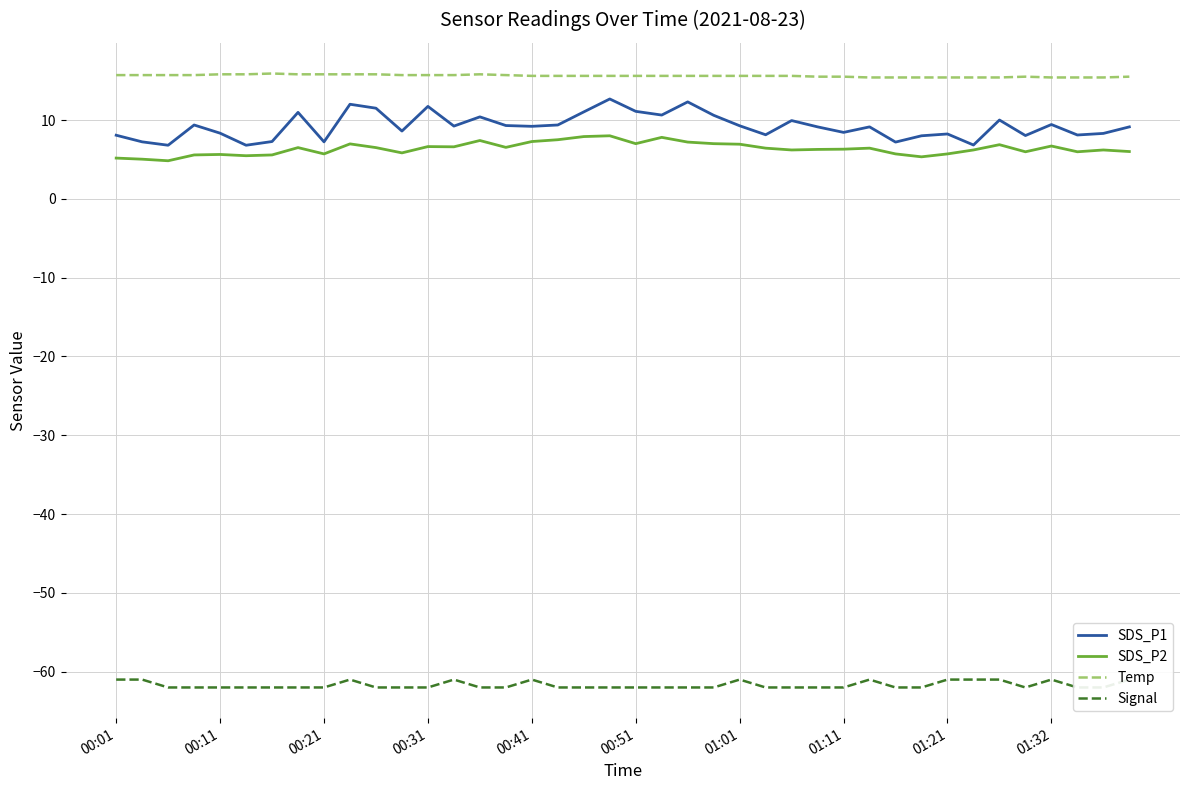

Reading left to right, list all the values displayed in this chart.

SDS_P1: 8.1	7.2	6.8	9.4	8.3	6.8	7.3	11.0	7.2	12.0	11.5	8.6	11.7	9.2	10.4	9.3	9.2	9.4	11.0	12.7	11.1	10.6	12.3	10.6	9.3	8.1	9.9	9.1	8.4	9.1	7.2	8.0	8.2	6.8	10.0	8.0	9.4	8.1	8.3	9.1
SDS_P2: 5.2	5.0	4.8	5.6	5.6	5.5	5.6	6.5	5.7	7.0	6.5	5.8	6.6	6.6	7.4	6.5	7.3	7.5	7.9	8.0	7.0	7.8	7.2	7.0	6.9	6.4	6.2	6.3	6.3	6.4	5.7	5.3	5.7	6.2	6.9	6.0	6.7	6.0	6.2	6.0
Temp: 15.7	15.7	15.7	15.7	15.8	15.8	15.9	15.8	15.8	15.8	15.8	15.7	15.7	15.7	15.8	15.7	15.6	15.6	15.6	15.6	15.6	15.6	15.6	15.6	15.6	15.6	15.6	15.5	15.5	15.4	15.4	15.4	15.4	15.4	15.4	15.5	15.4	15.4	15.4	15.5
Signal: -61.0	-61.0	-62.0	-62.0	-62.0	-62.0	-62.0	-62.0	-62.0	-61.0	-62.0	-62.0	-62.0	-61.0	-62.0	-62.0	-61.0	-62.0	-62.0	-62.0	-62.0	-62.0	-62.0	-62.0	-61.0	-62.0	-62.0	-62.0	-62.0	-61.0	-62.0	-62.0	-61.0	-61.0	-61.0	-62.0	-61.0	-62.0	-62.0	-61.0